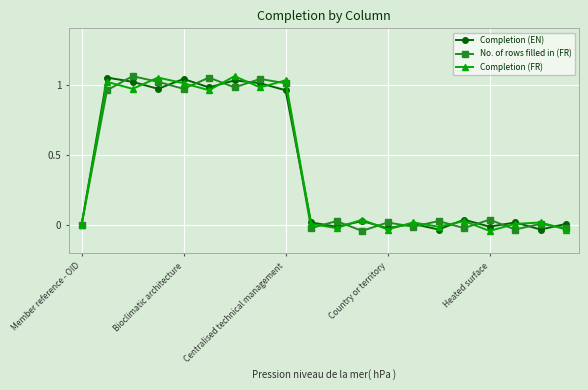

Does the chart have visible grid lines?

Yes